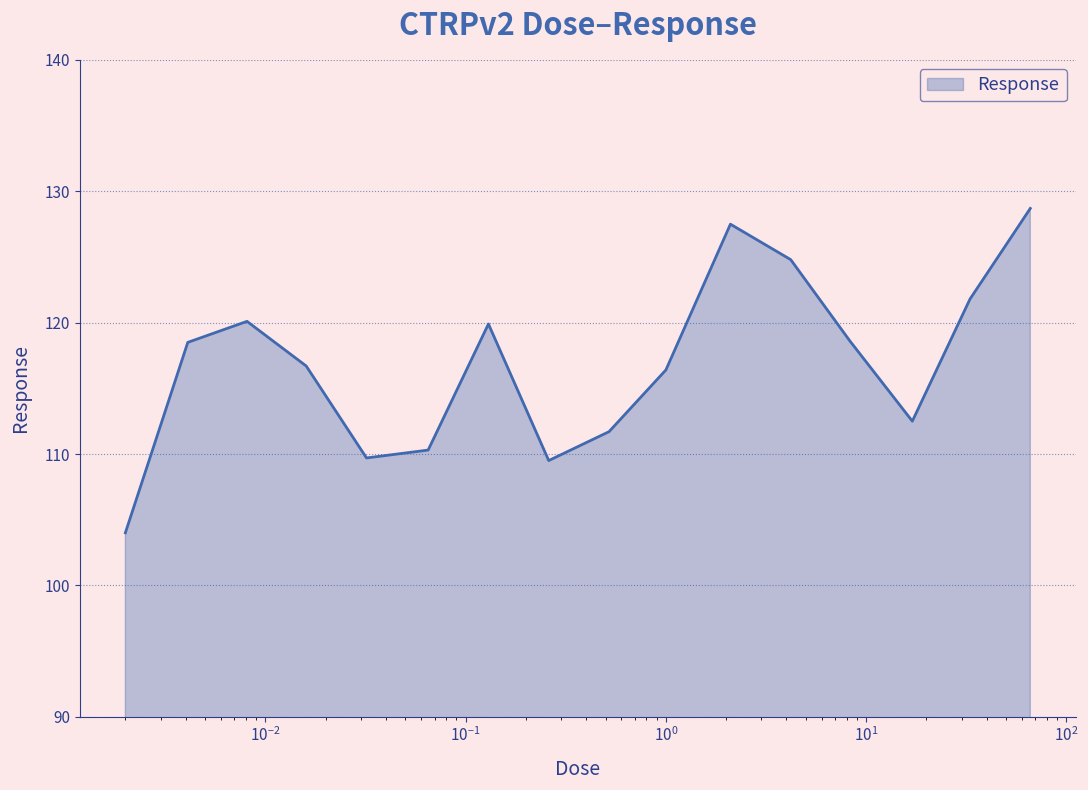

What is the difference between the maximum and second lowest values?

19.2